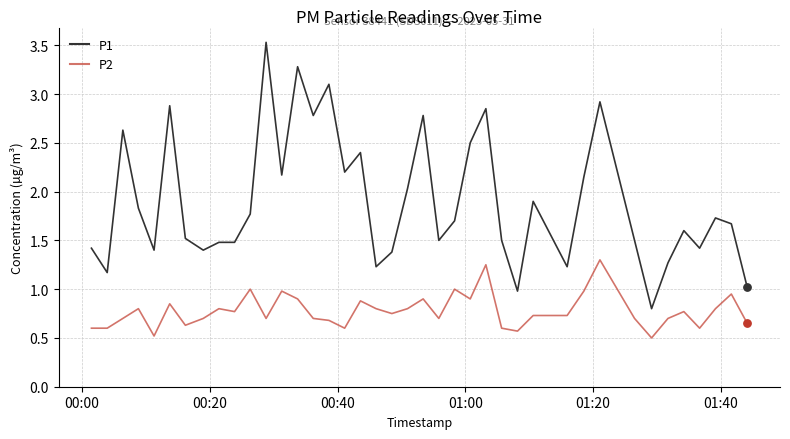

Which series has the largest total across all categories?

P1